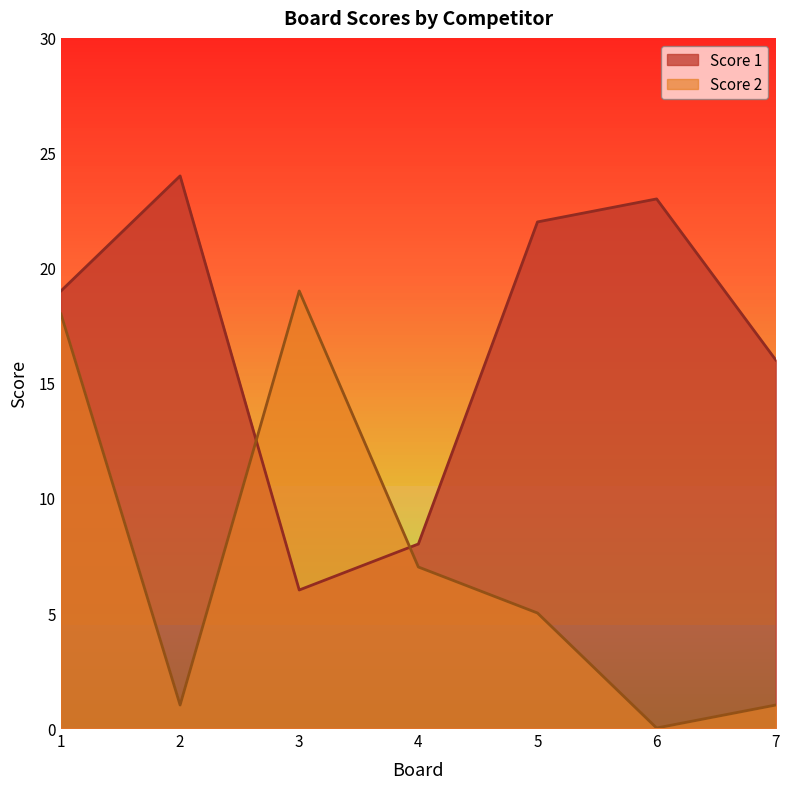

True or false: Score 2 and Score 1 cross at least once.

True